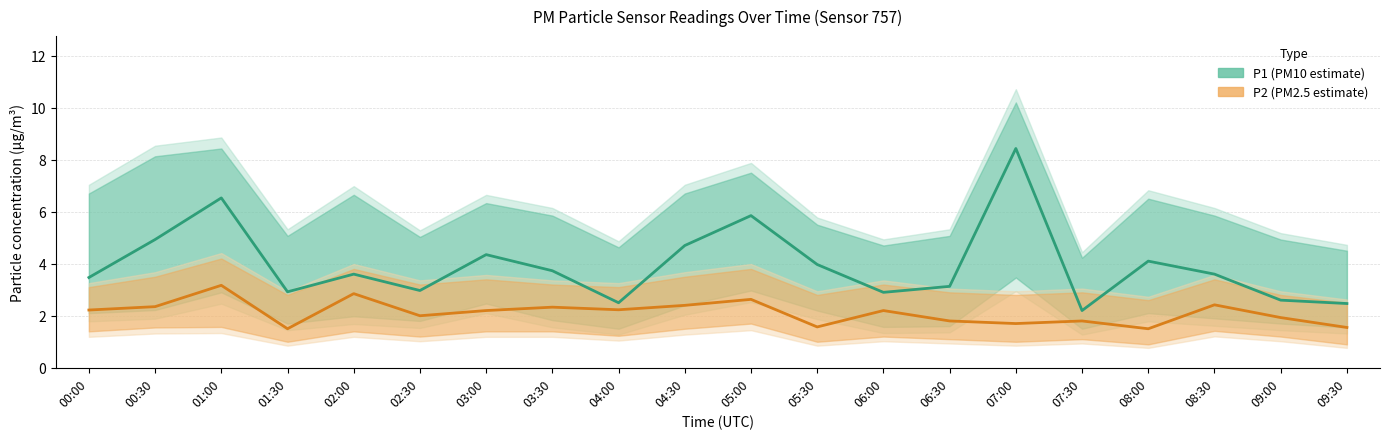

How many lines are shown in the chart?

2